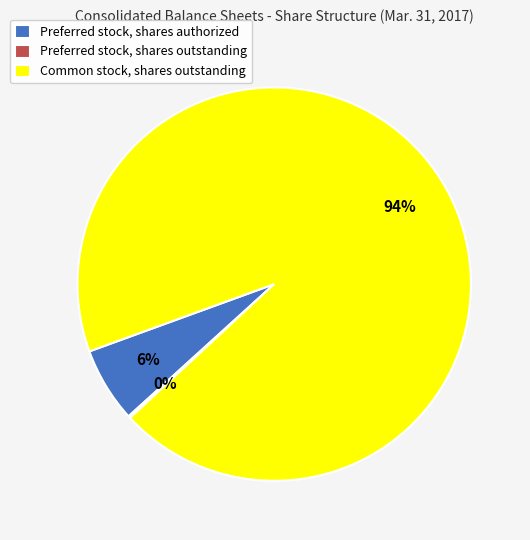

True or false: Preferred stock, shares authorized accounts for 6% of the total.

True